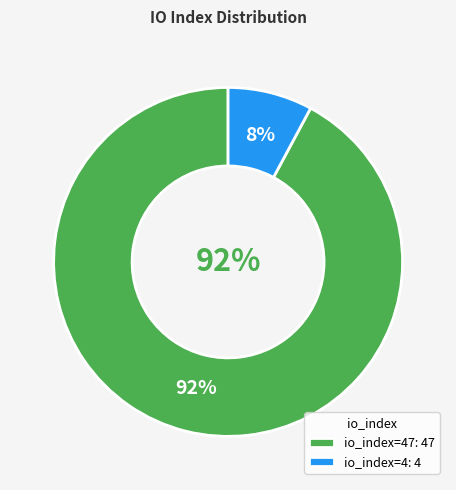

What is the change in value from io_index=47 to io_index=4?

-43